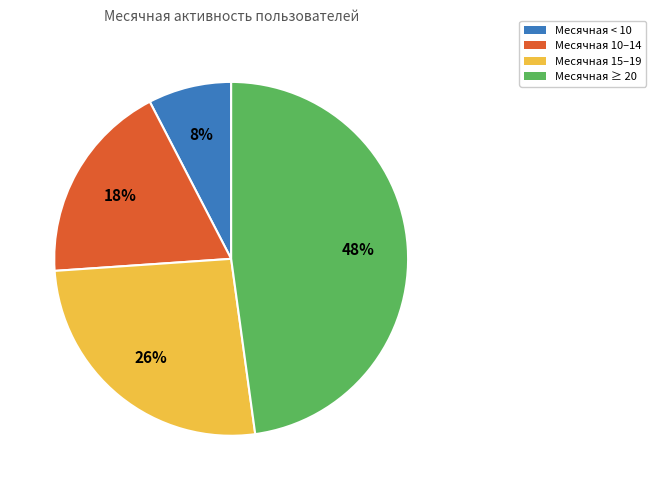

True or false: Месячная 10–14 accounts for 25% of the total.

False